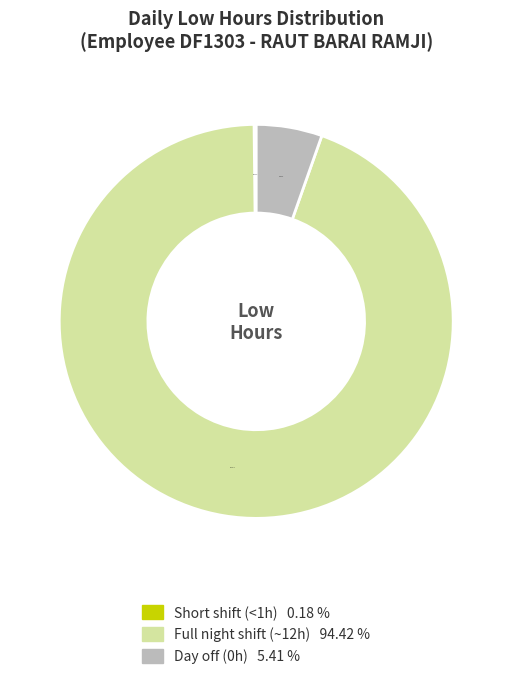

Is there any slice that represents more than half of the pie?

Yes